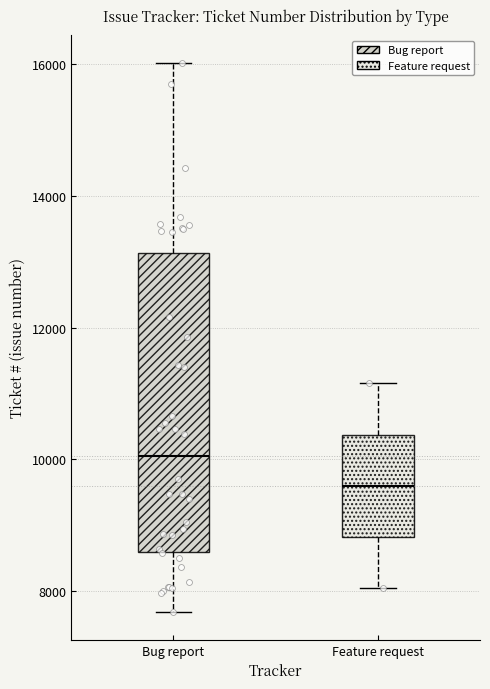

Which box is the tallest, from its lower edge to its upper edge?

Bug report